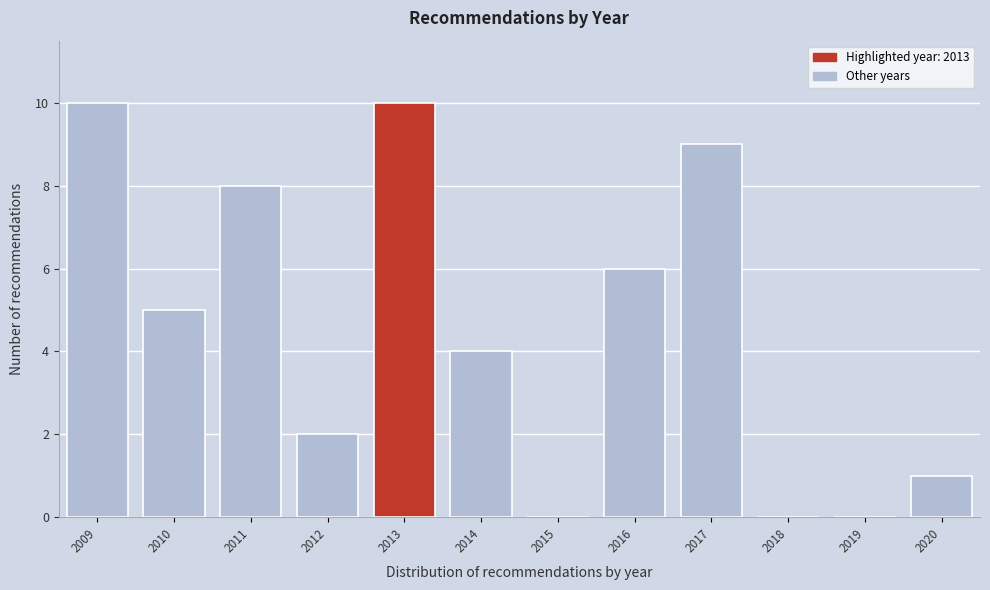

Reading left to right, transcribe this chart: for each bar, give the range it covers on the x-axis and its height. The values are not printed on the chart, so give them approximately, as read against the axis.

2008.5 to 2009.5: 10
2009.5 to 2010.5: 5
2010.5 to 2011.5: 8
2011.5 to 2012.5: 2
2012.5 to 2013.5: 10
2013.5 to 2014.5: 4
2014.5 to 2015.5: 0
2015.5 to 2016.5: 6
2016.5 to 2017.5: 9
2017.5 to 2018.5: 0
2018.5 to 2019.5: 0
2019.5 to 2020.5: 1